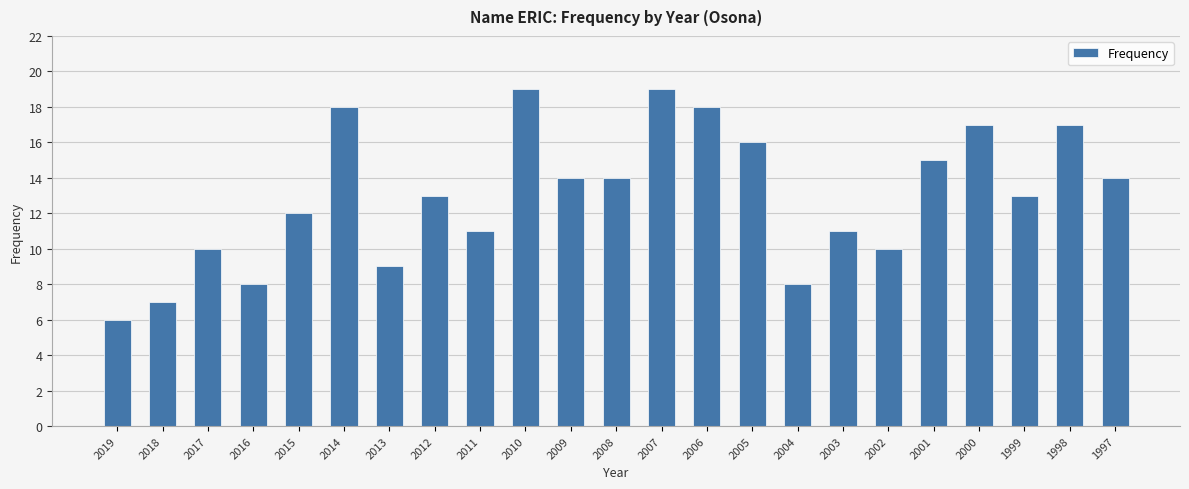

Which label corresponds to the smallest value in the chart?

2019